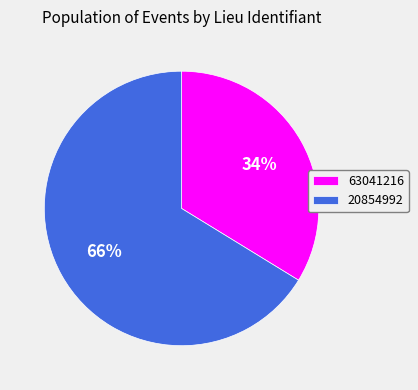

To the nearest percent, what percentage of the pie is 20854992?

66%